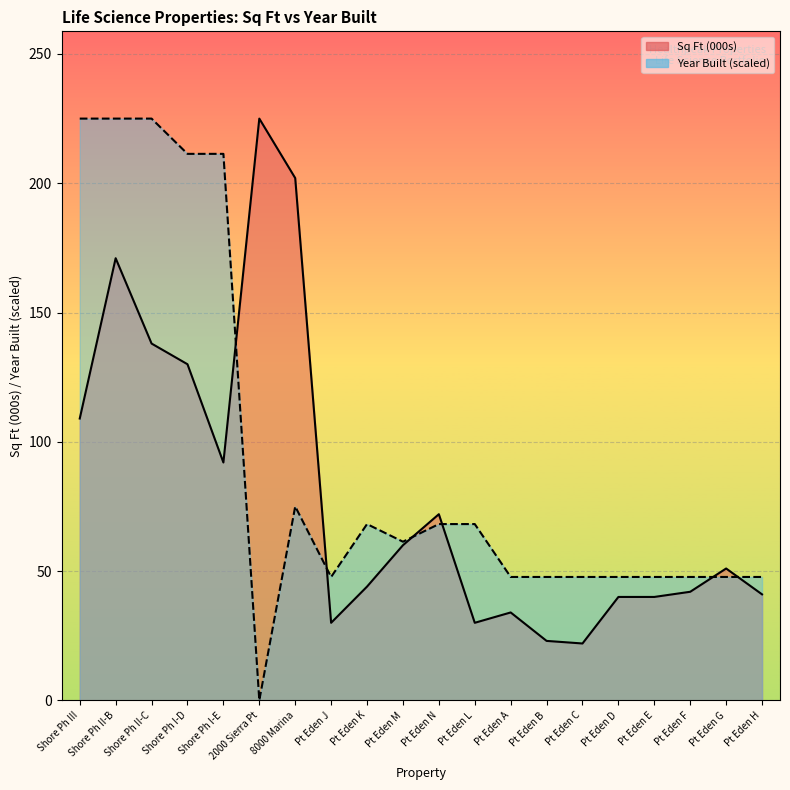

At which category does the chart reach its minimum across all series?

2000 Sierra Pt